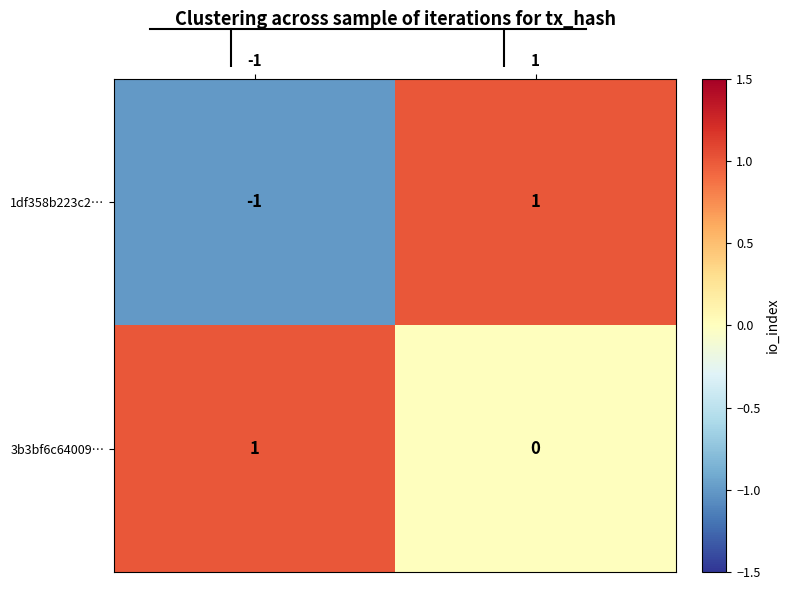

How many values in 1df358b223c2… are below zero?

1